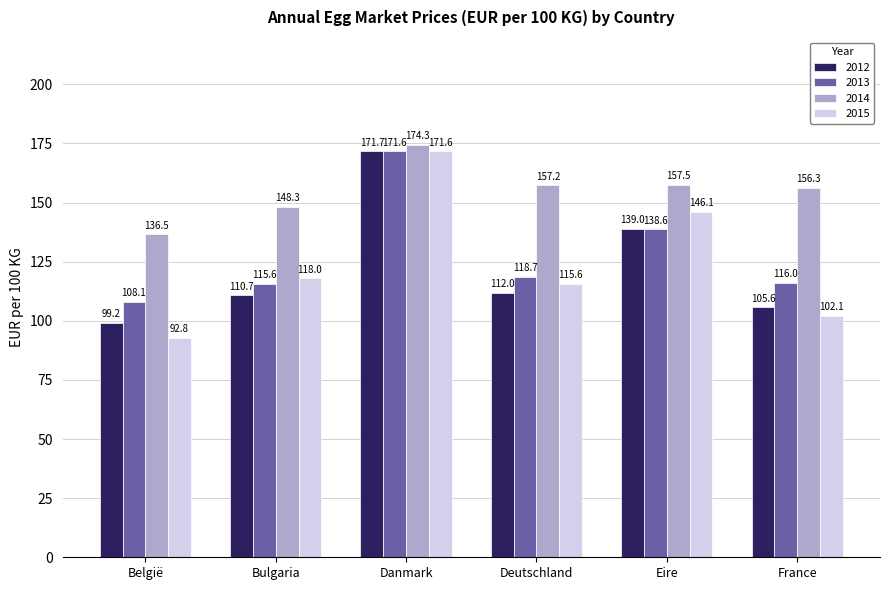

The value of 2014 at Eire is 277.4. True or false?

False